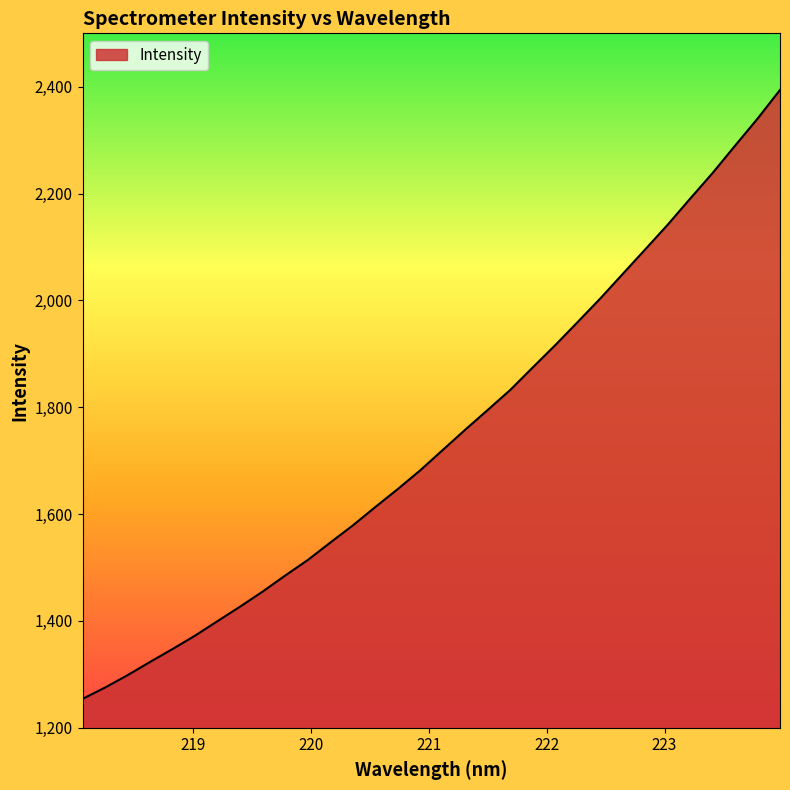

What is the difference between the maximum and minimum values?

1139.9